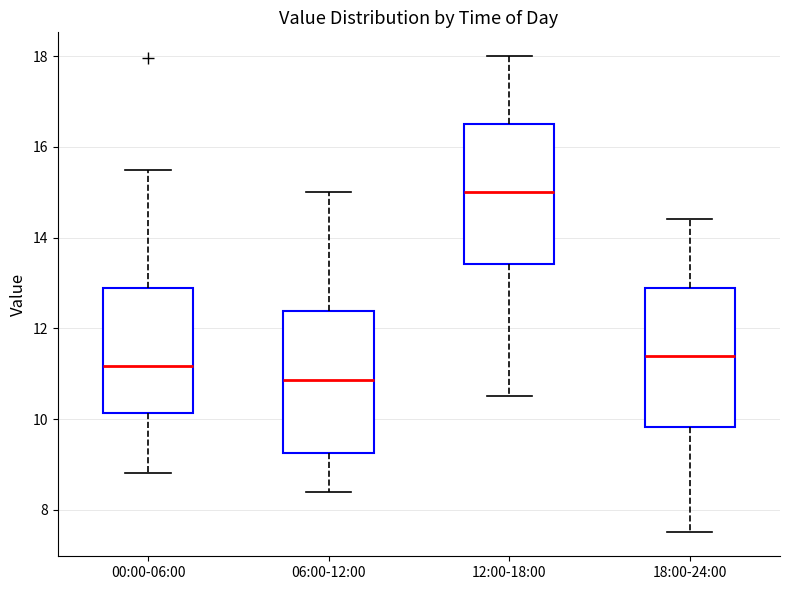

Where is the lower edge of the box for 12:00-18:00 on the y-axis? The values are not printed on the chart, so give them approximately, as read against the axis.

13.4